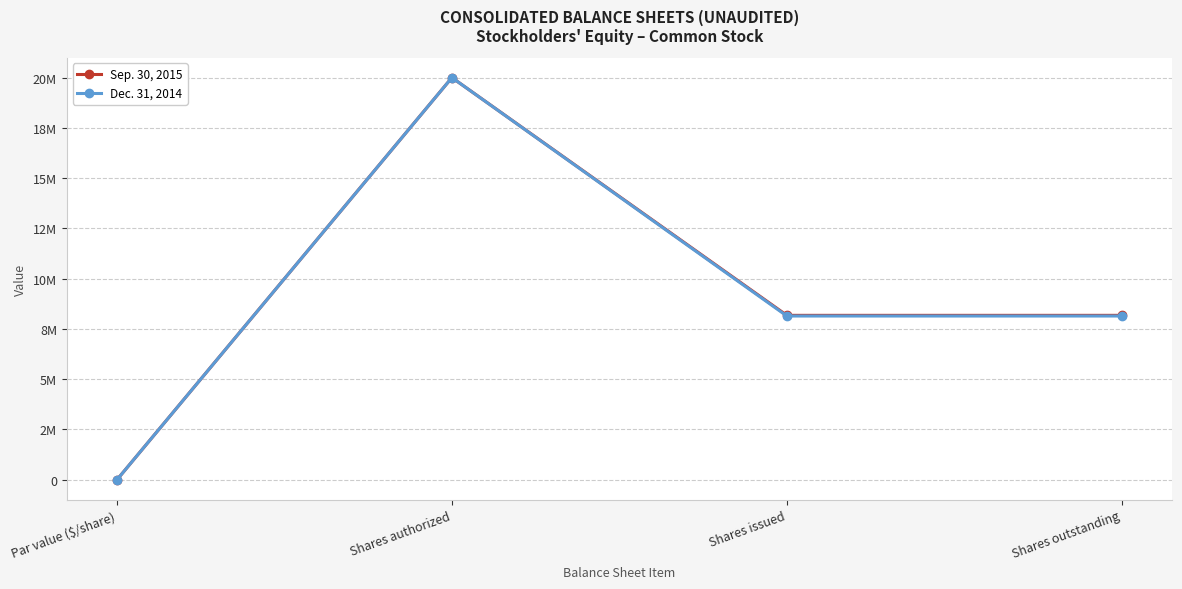

What are all the series names shown in the legend?

Sep. 30, 2015, Dec. 31, 2014